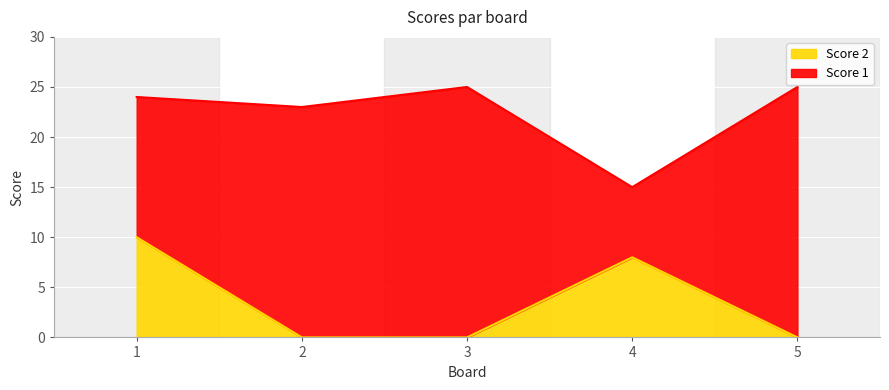

What is the maximum value for Score 2?

10